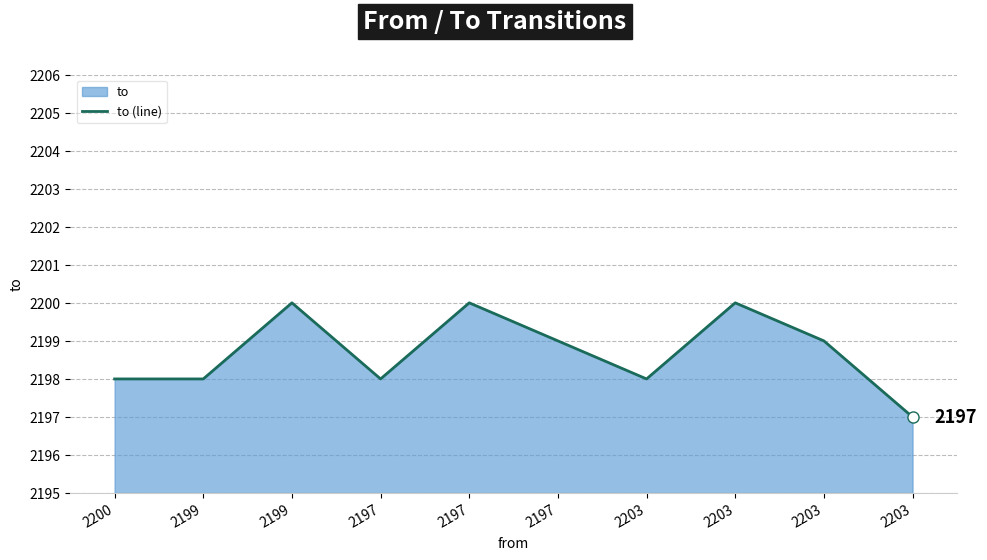

True or false: the data shows 1331 at 2199.

False